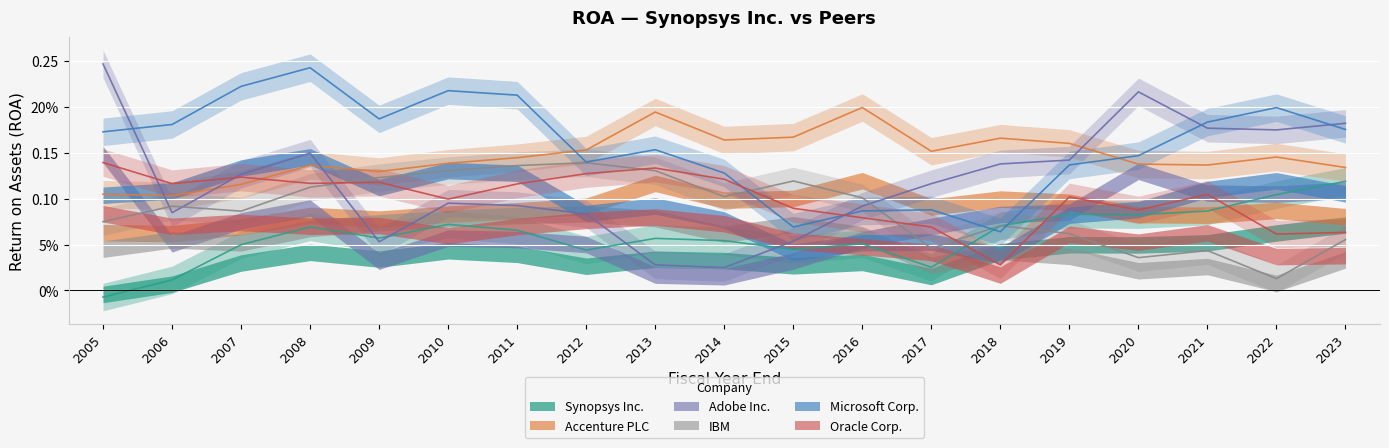

How many times do Oracle Corp. and Microsoft Corp. cross each other?

2